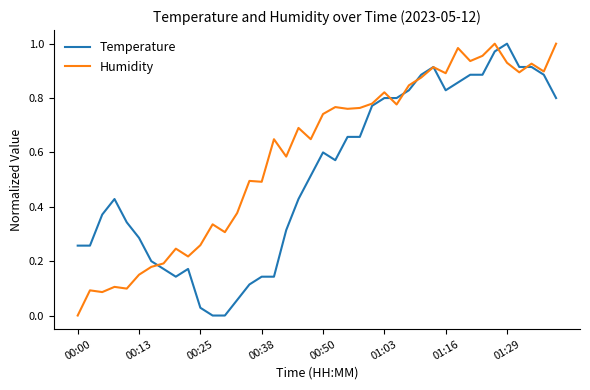

Which series has the largest total across all categories?

Humidity